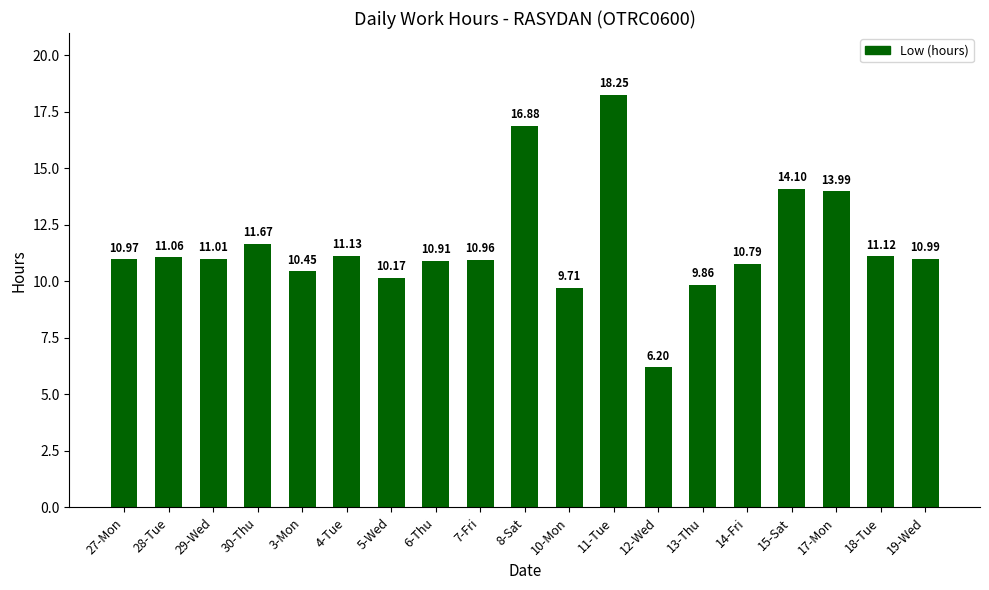

At which label does the data first exceed 10?

27-Mon